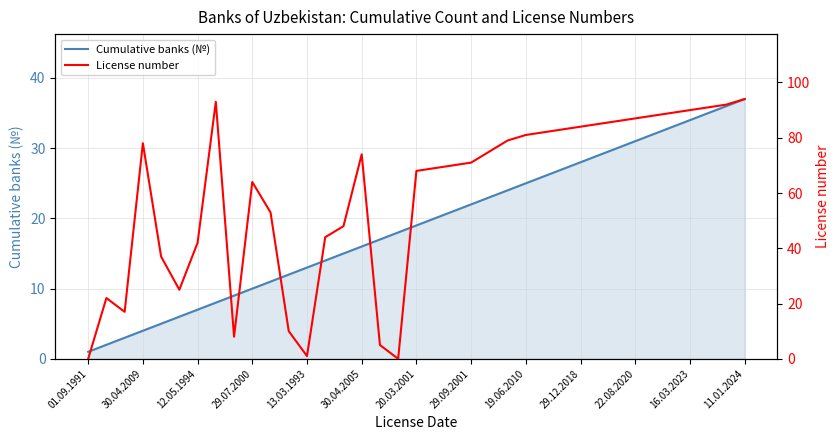

True or false: Cumulative banks (№) has a value of 1 at 01.09.1991.

True